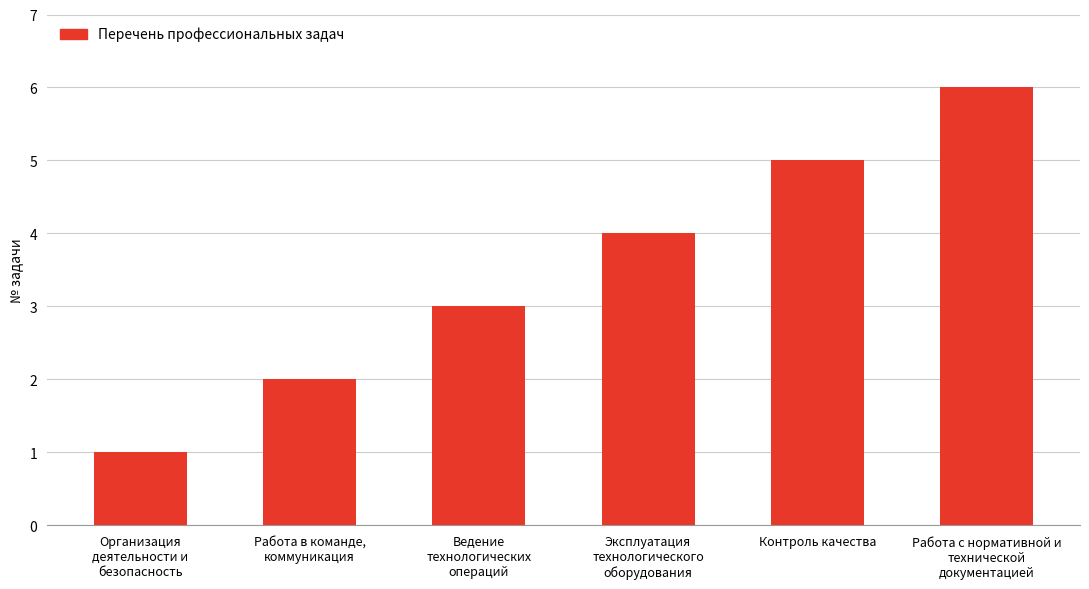

What is the maximum value shown in the chart?

6